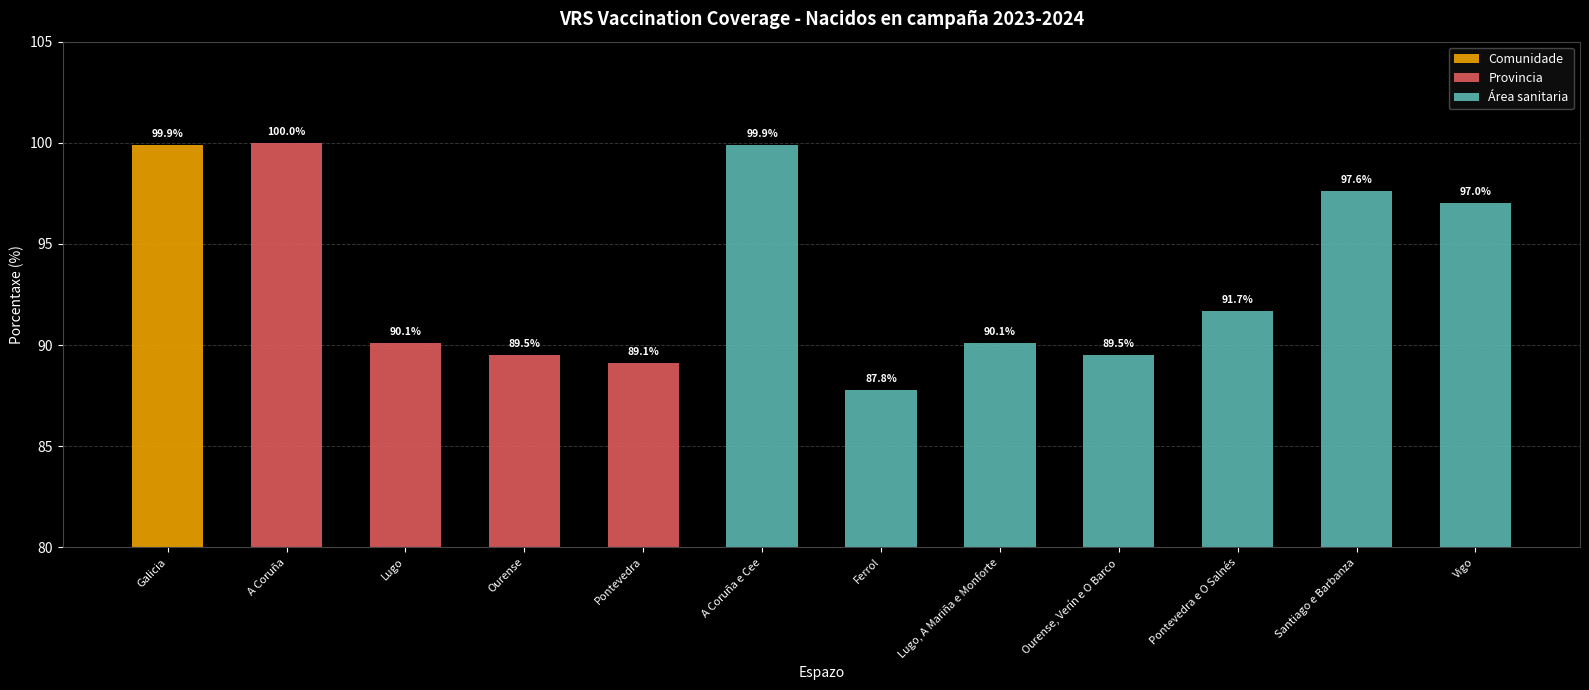

What is the change in value from A Coruña e Cee to Ferrol?

-12.1